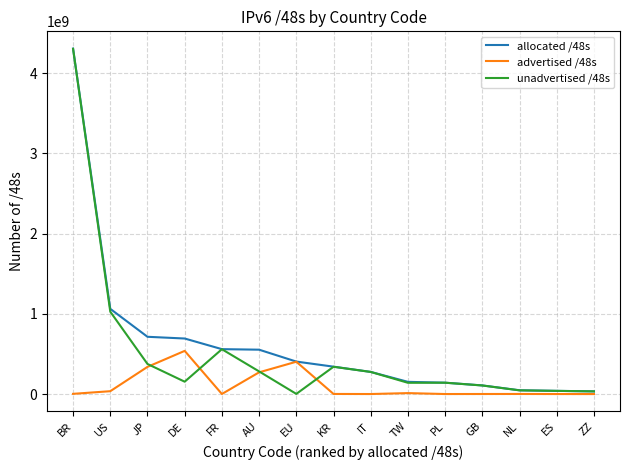

Rank the series by their average value, from highest to lowest.

allocated /48s, unadvertised /48s, advertised /48s